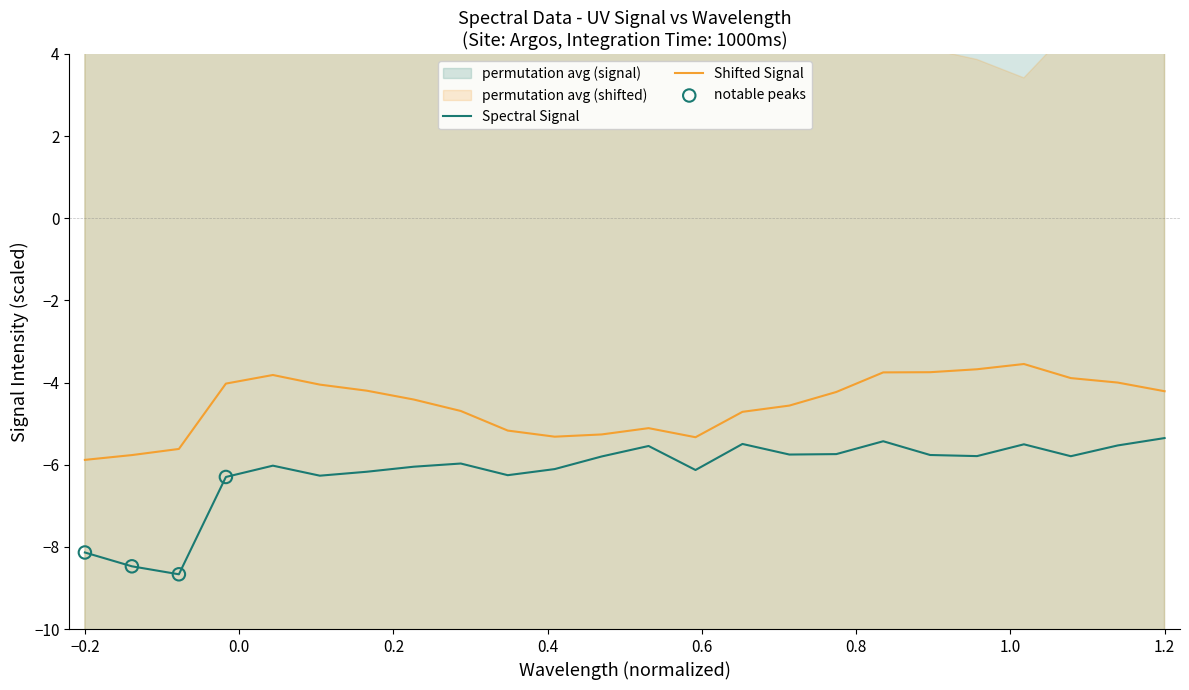

True or false: Spectral Signal and Shifted Signal cross at least once.

False